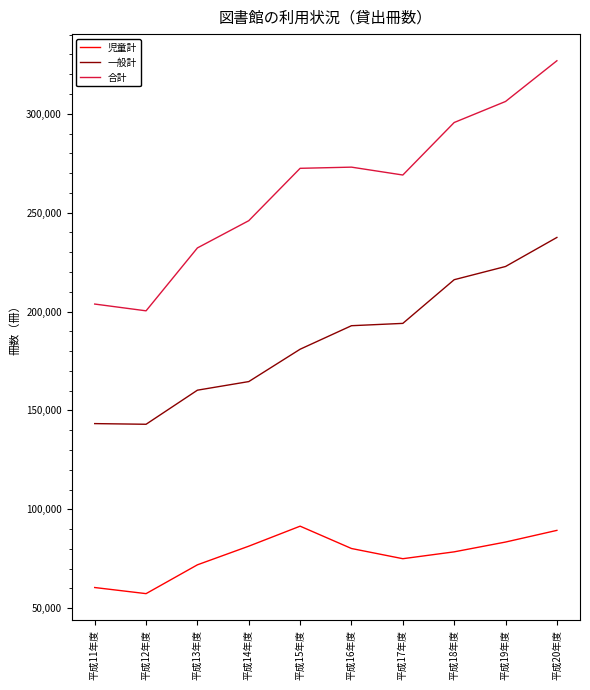

At which category is the sum across all series the highest?

平成20年度